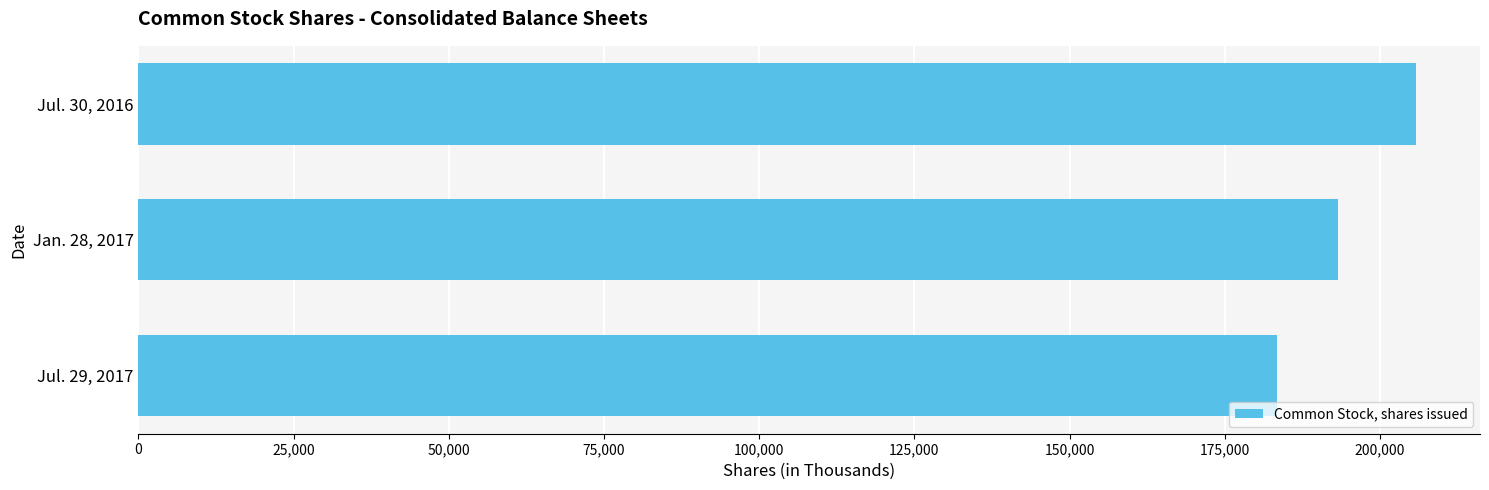

The value at Jul. 30, 2016 is 205824. True or false?

True